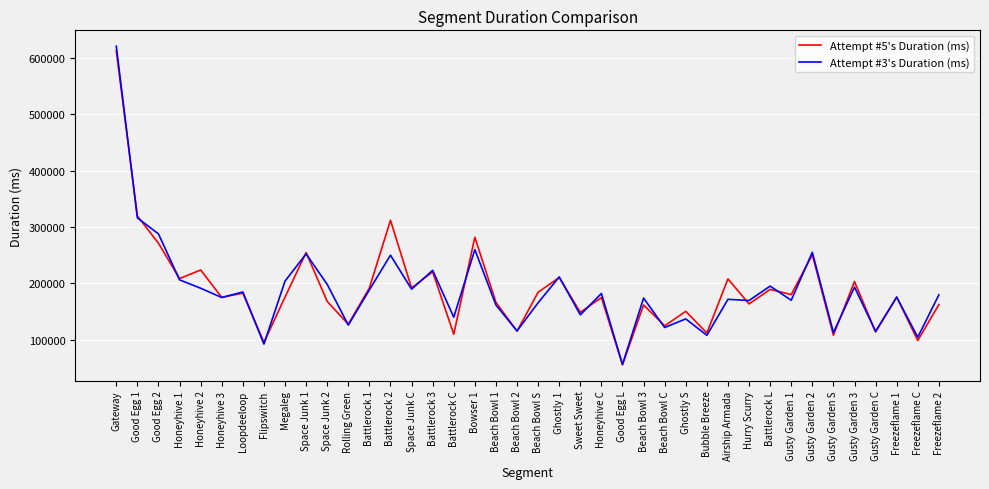

Which series has the widest spread of values?

Attempt #3's Duration (ms)